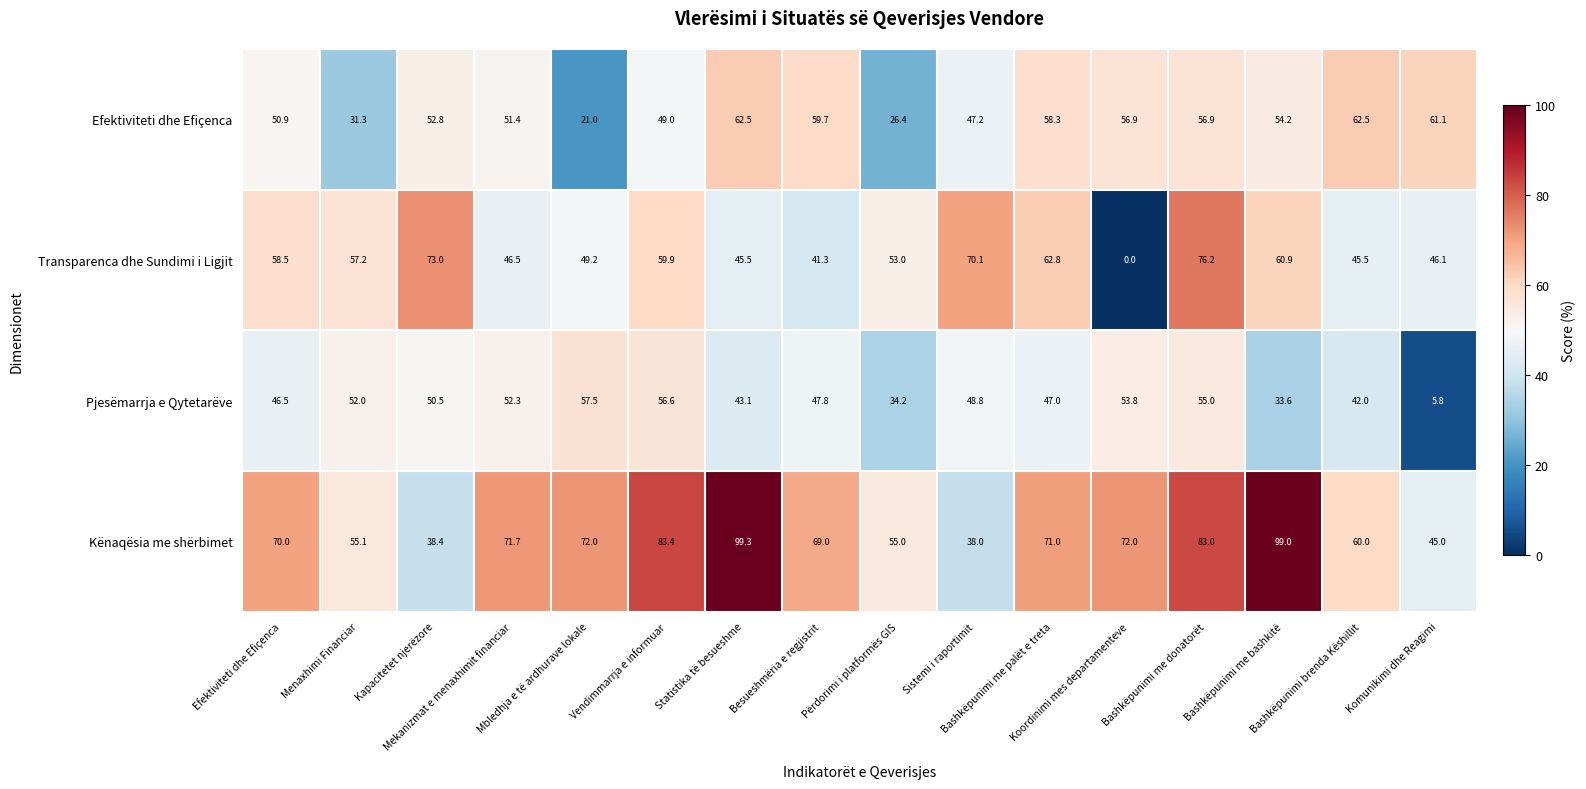

Which series has the largest total across all categories?

Kënaqësia me shërbimet